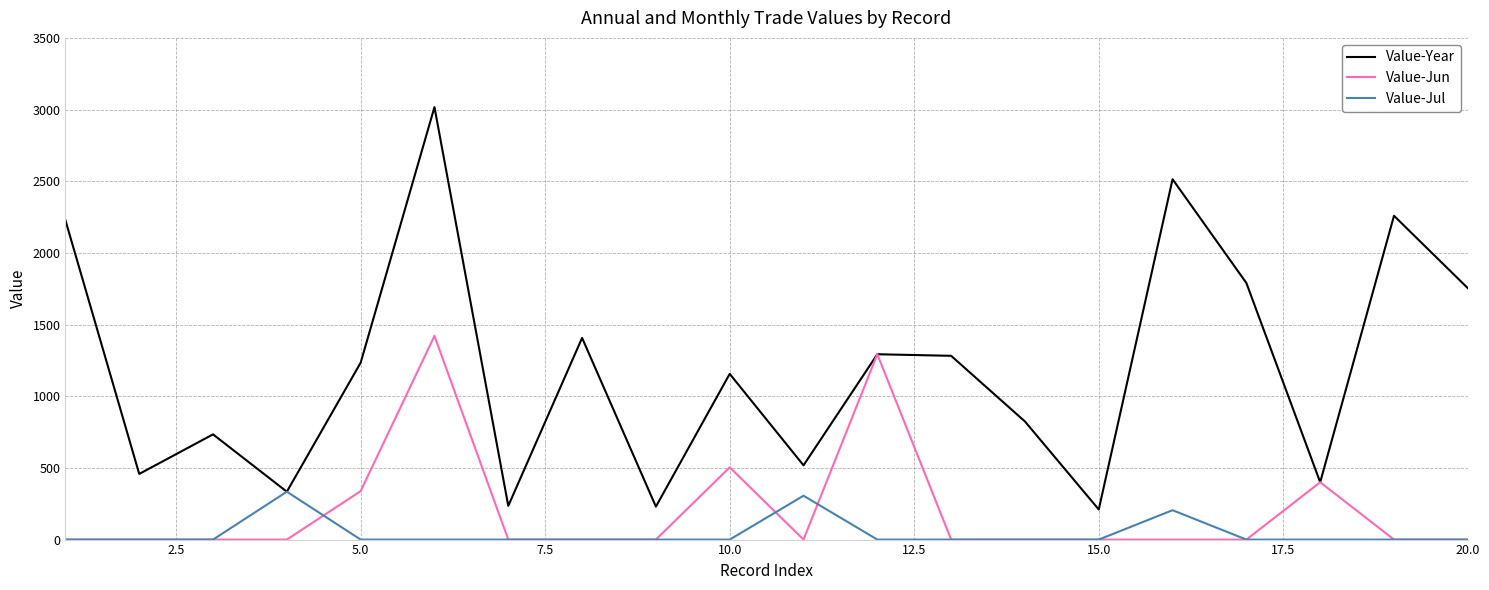

True or false: Value-Jun has more than 0 interior local peaks.

True